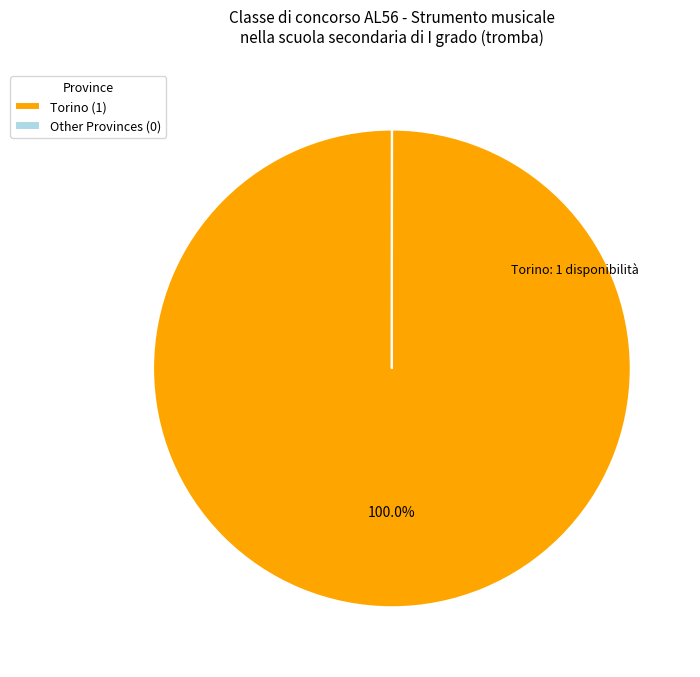

Is Torino (1) the majority of the pie?

Yes